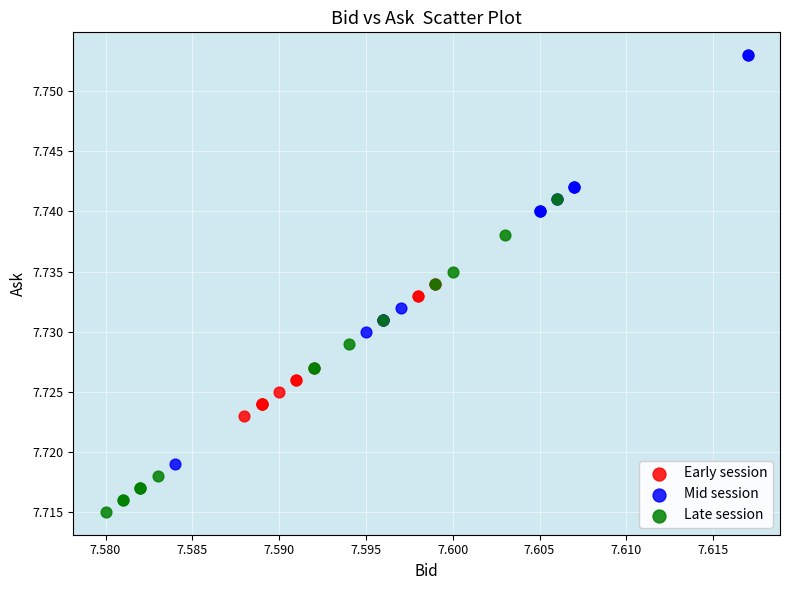

Which series contains the lowest Y value?

Late session